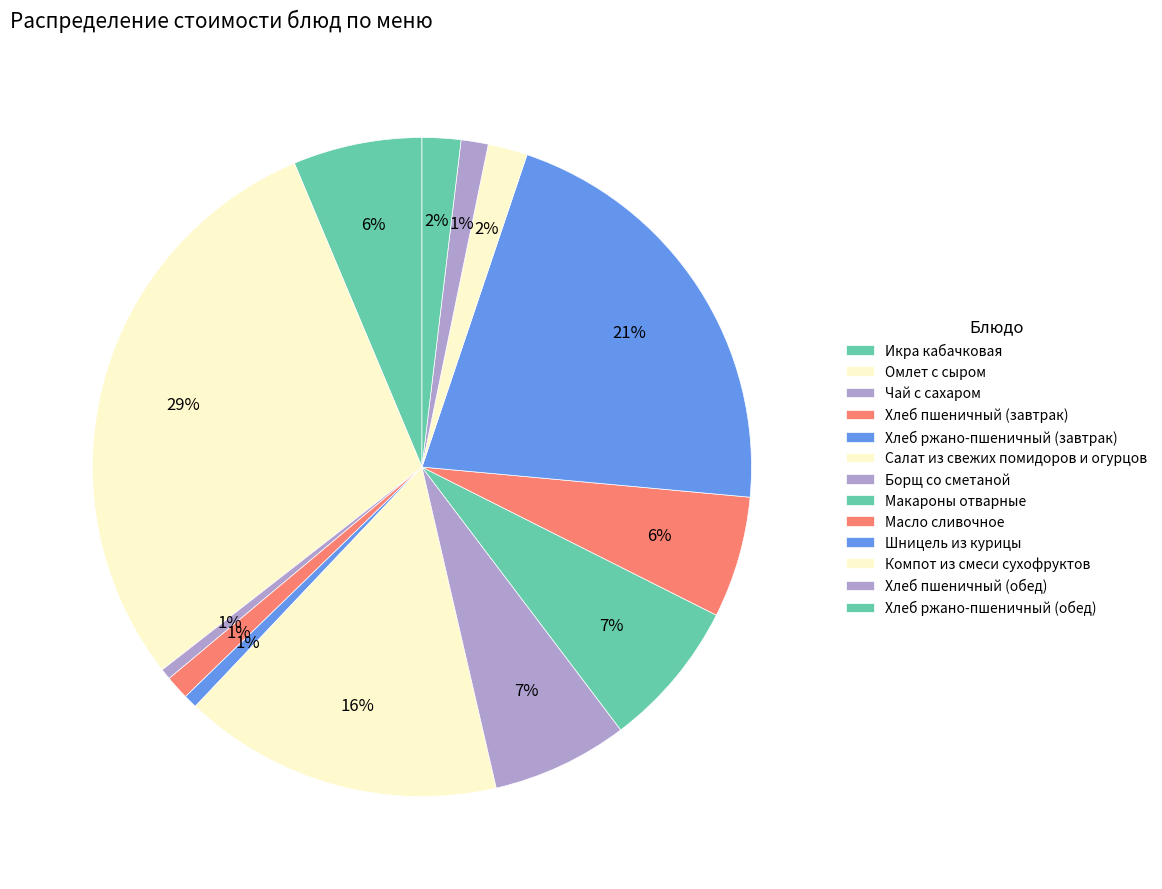

How many segments does this pie chart have?

13